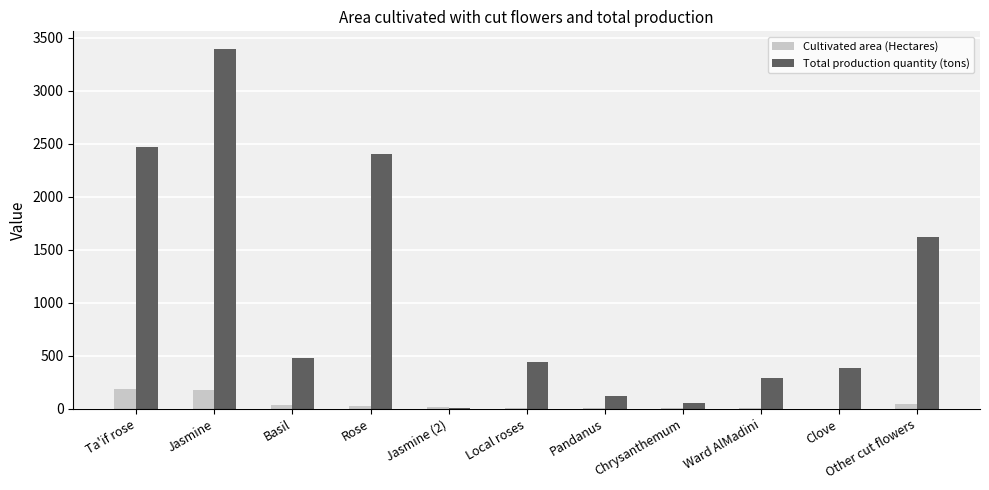

What is the maximum value for Cultivated area (Hectares)?

192.7